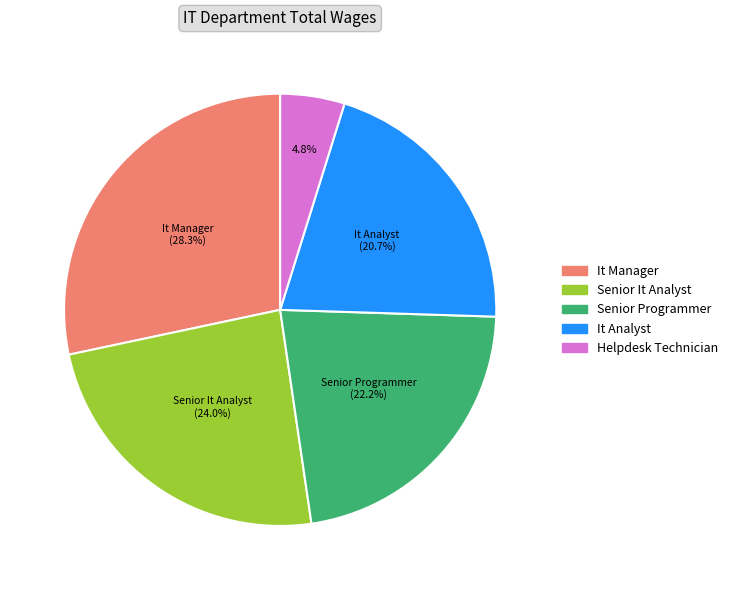

To the nearest percent, what is the difference between the It Analyst and Helpdesk Technician slice percentages?

16%